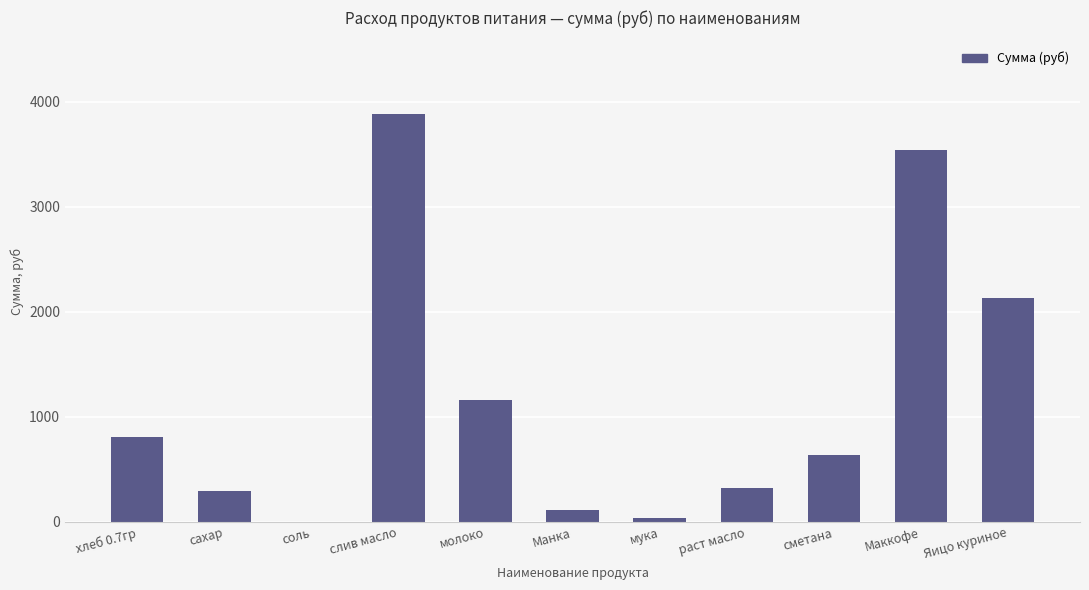

Reading right to left, what are all the values shown in this chart?

Яицо куриное=2136.0	Маккофе=3540.0	сметана=637.2	раст масло=325.7	мука=42.5	Манка=113.3	молоко=1164.7	слив масло=3884.2	соль=4.2	сахар=292.1	хлеб 0.7гр=809.1